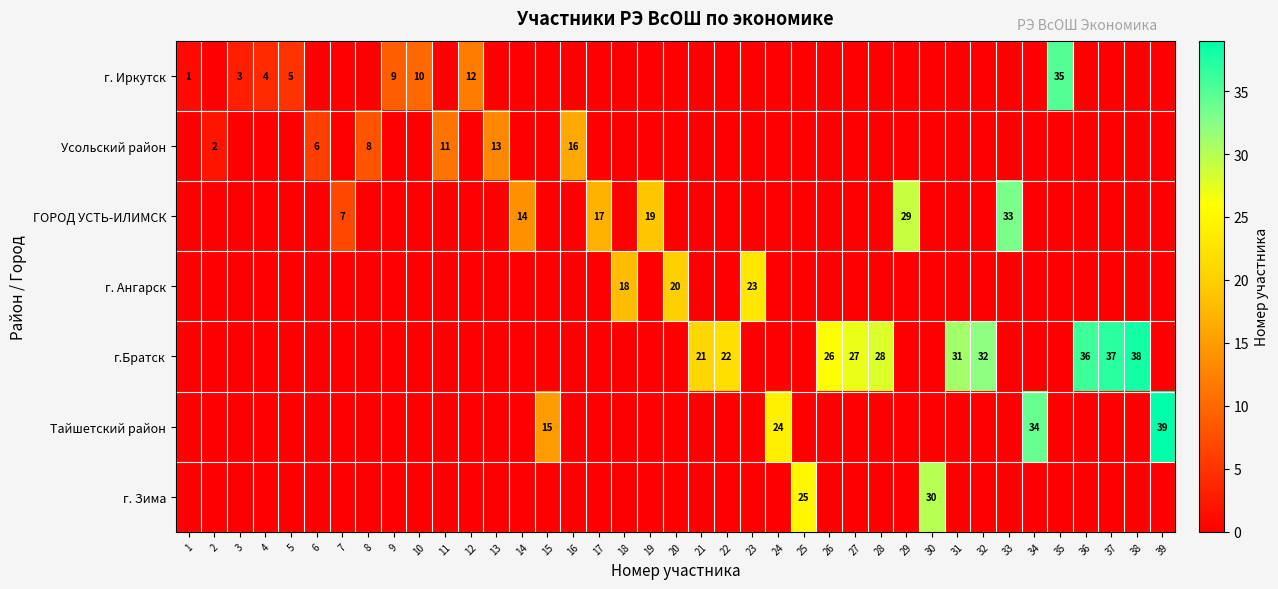

What is the difference between the maximum and minimum values in the г.Братск series?

38